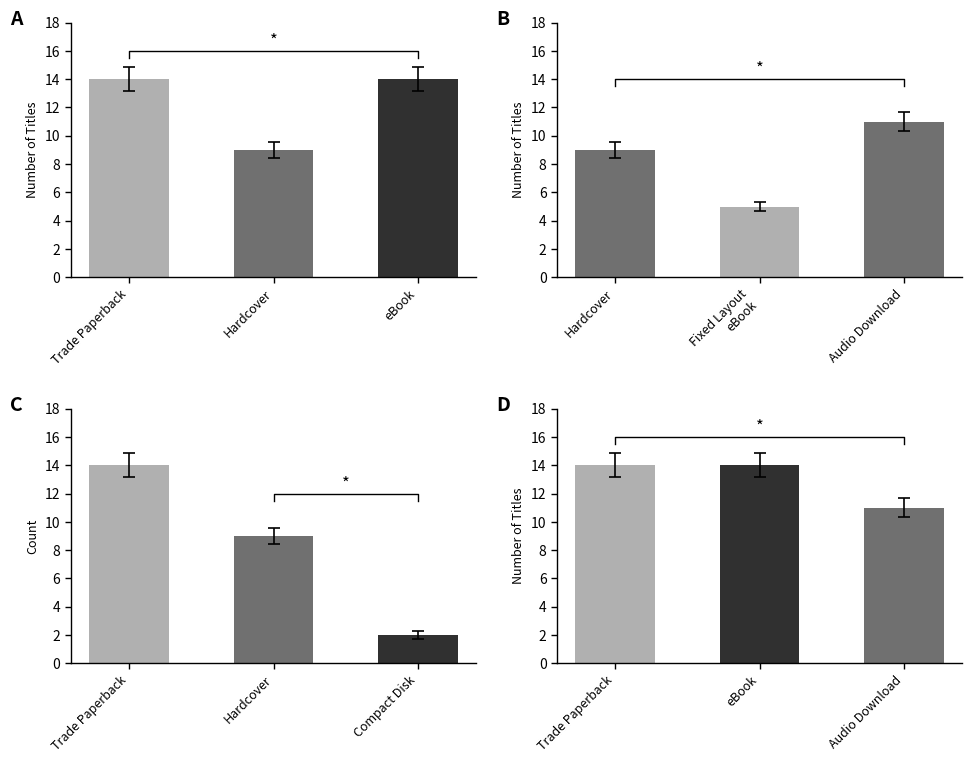

What is the value of the 5th bar from the left?

11